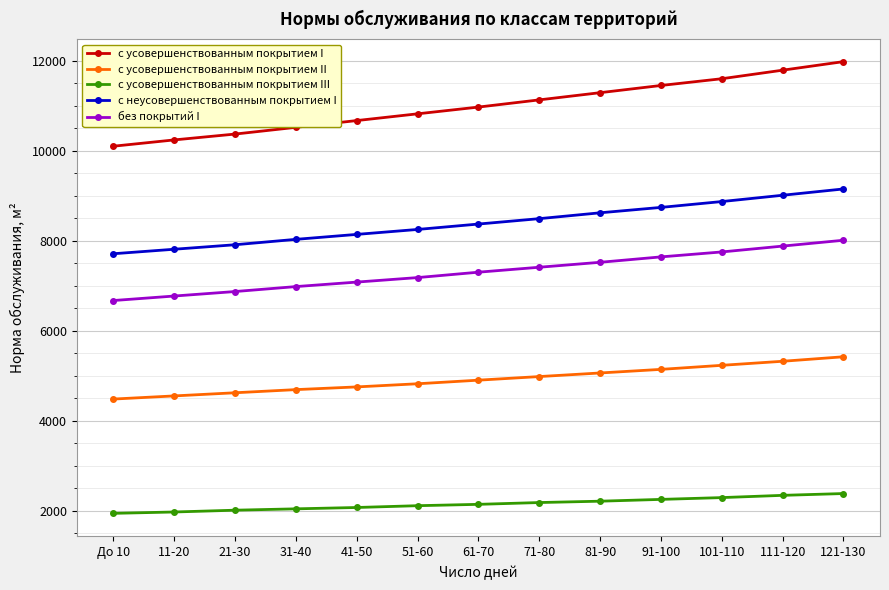

Is the value of с усовершенствованным покрытием III at 41-50 greater than the value of с неусовершенствованным покрытием I at 81-90?

No